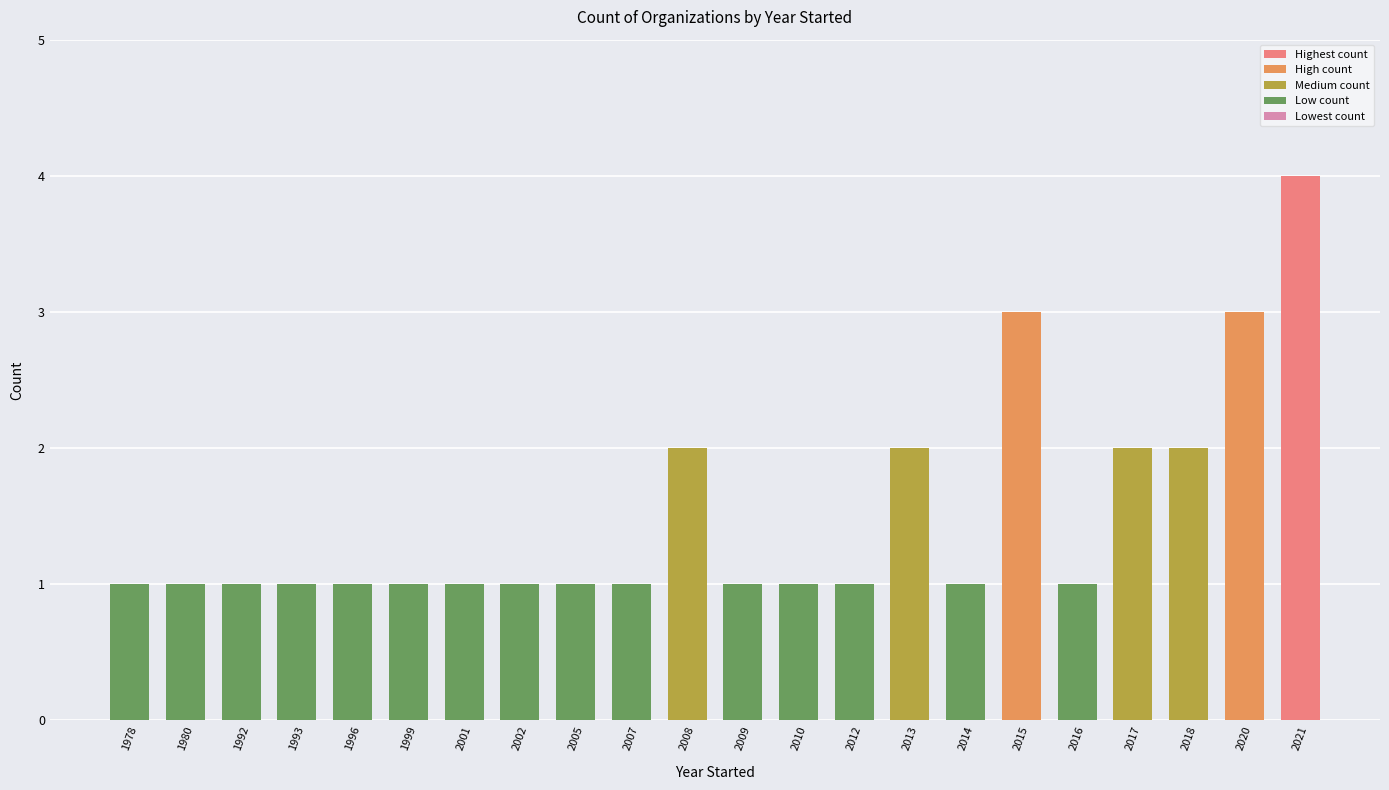

What is the sum of all values?

33